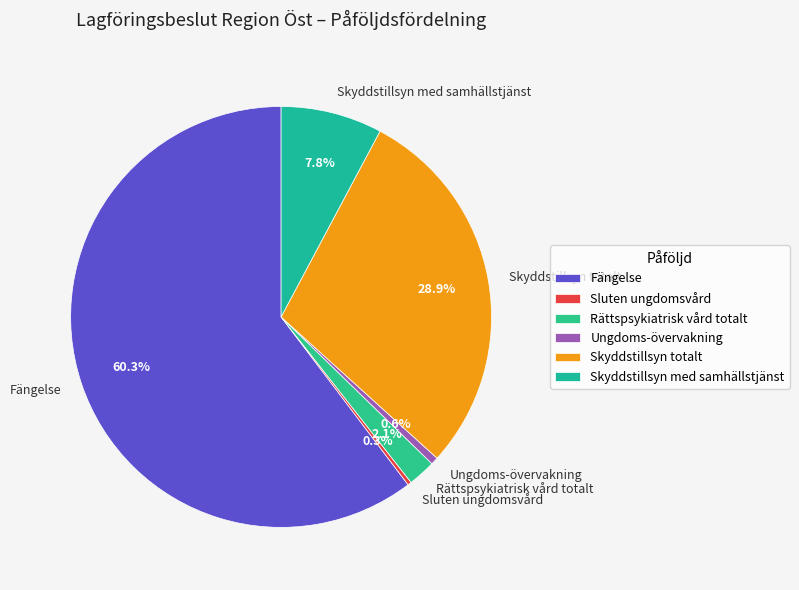

Count the number of slices in the pie.

6